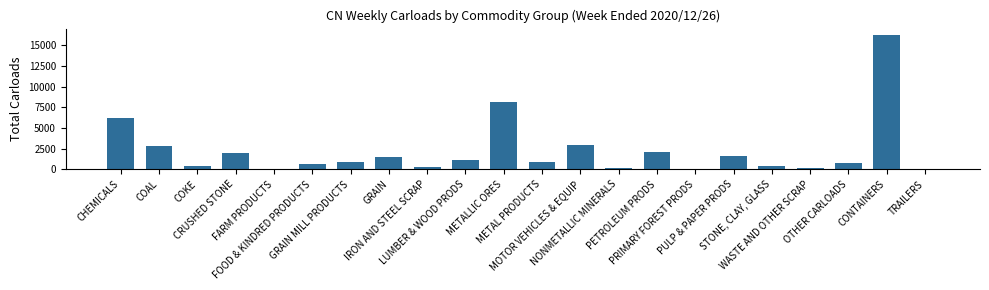

What is the greatest value displayed?

16224